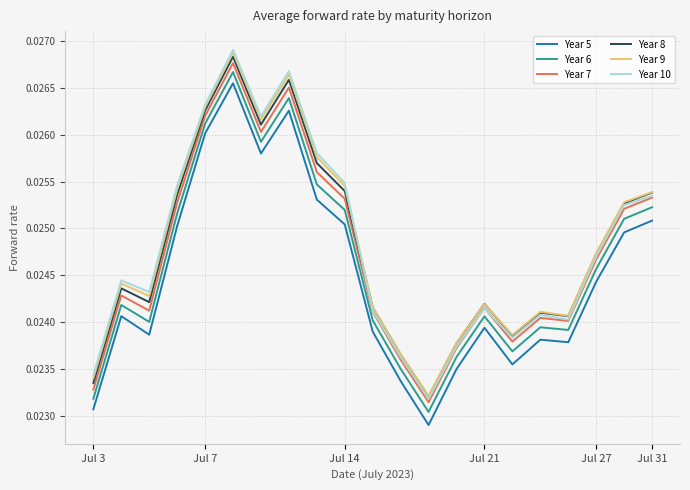

True or false: Year 7 and Year 5 intersect in this chart.

False